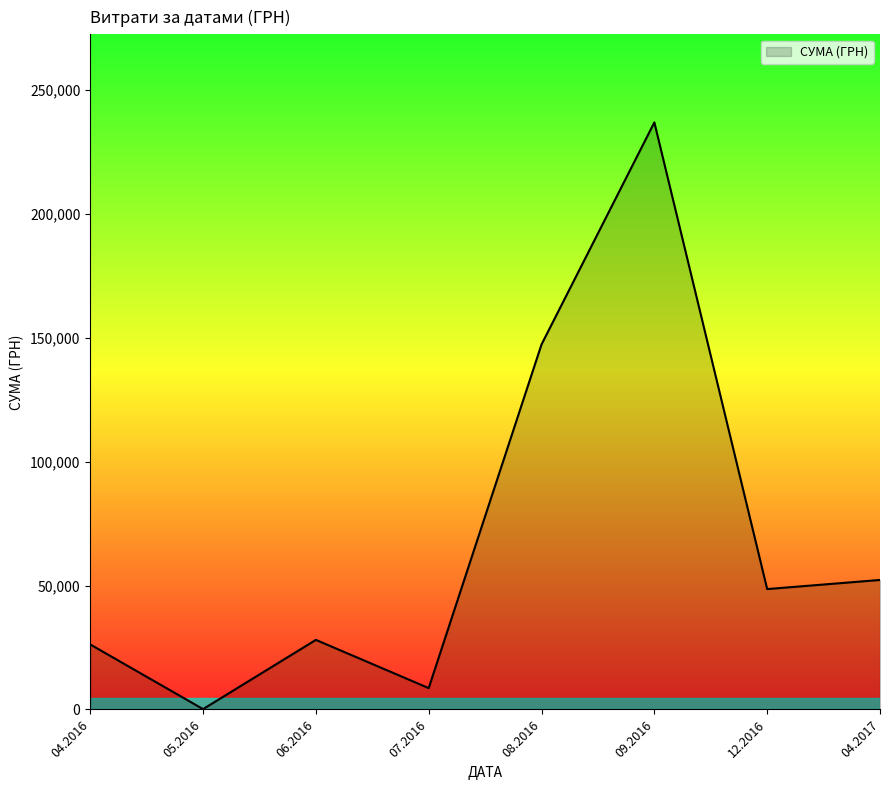

What is the change in value from 08.2016 to 09.2016?

+89625.1